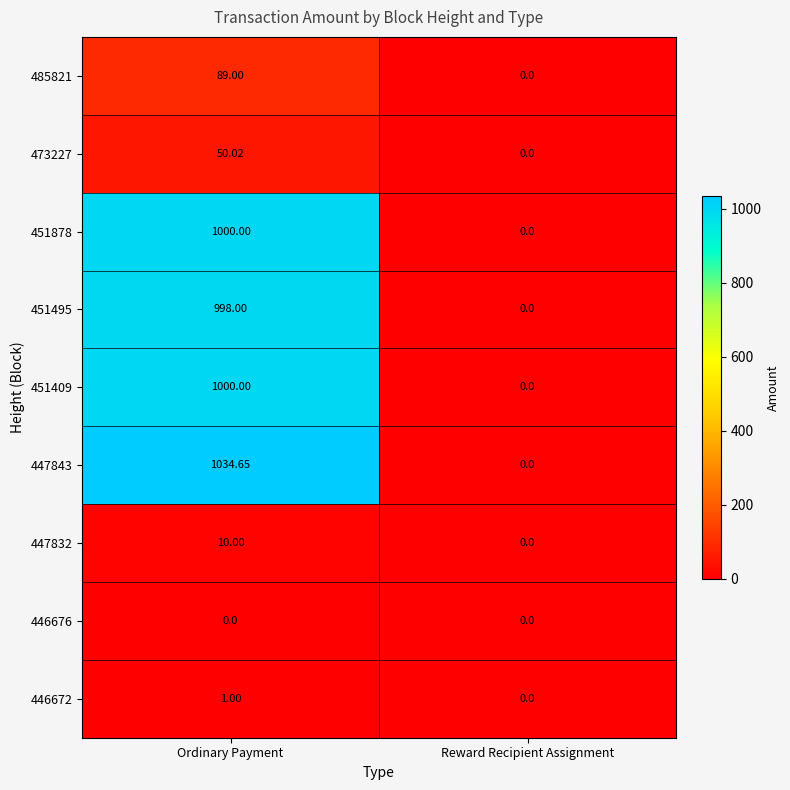

Is the value of 451409 at Ordinary Payment greater than the value of 447832 at Ordinary Payment?

Yes